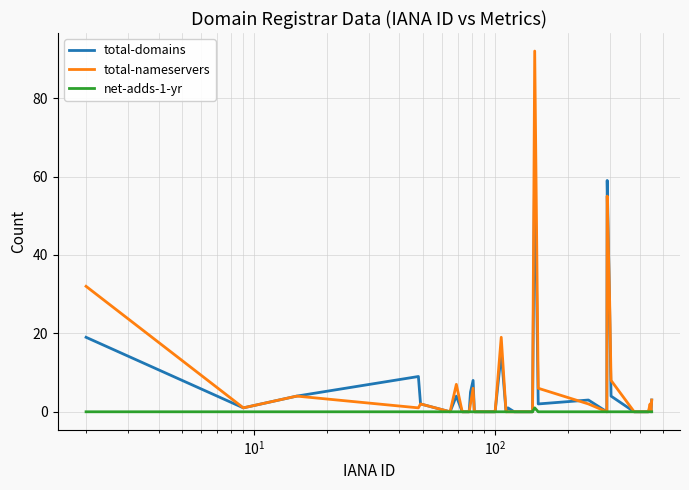

What is the highest value of the total-domains series?

65